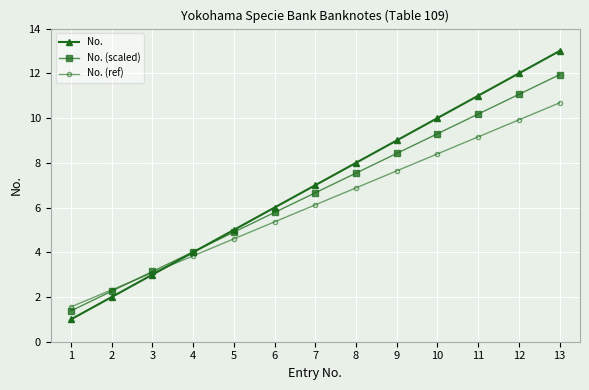

At which category is the sum across all series the highest?

13